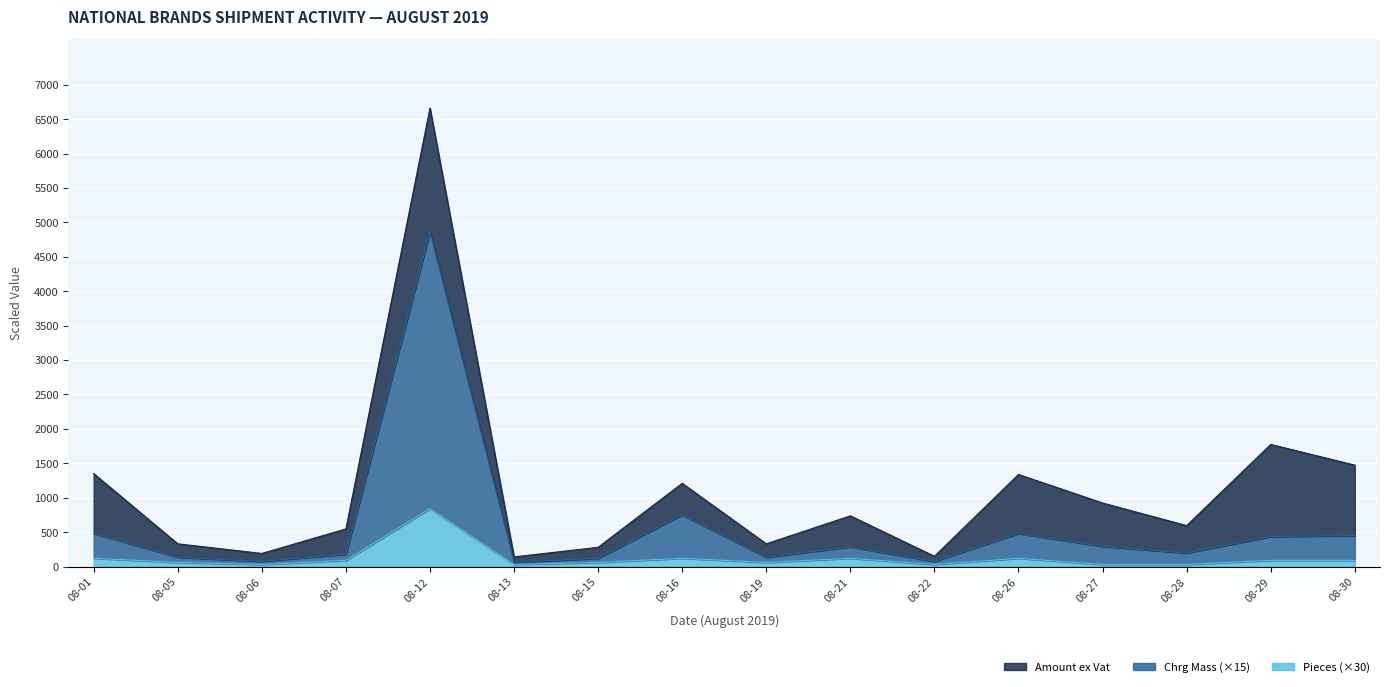

How many data points does each series have?

16